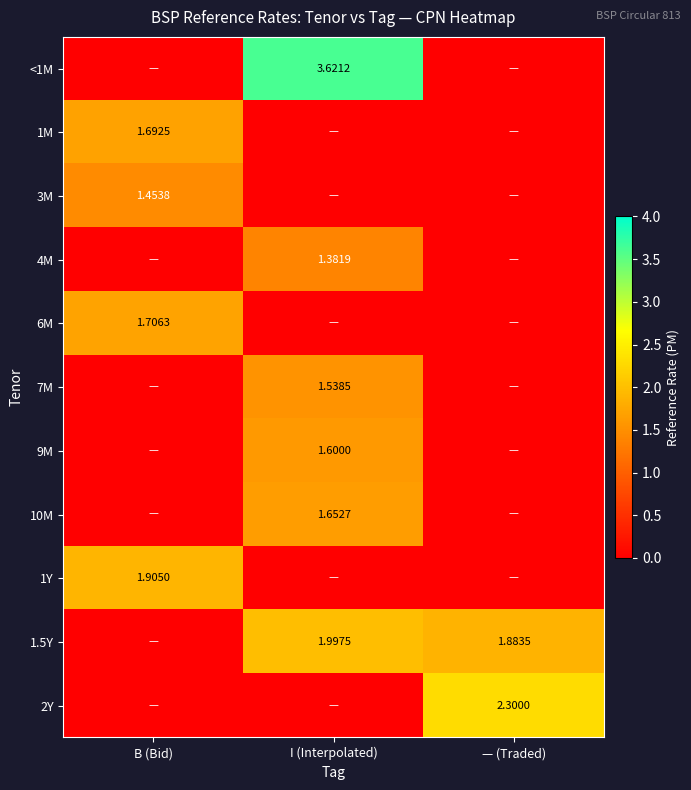

What is the sum of the 1M values at I (Interpolated) and B (Bid)?

1.7